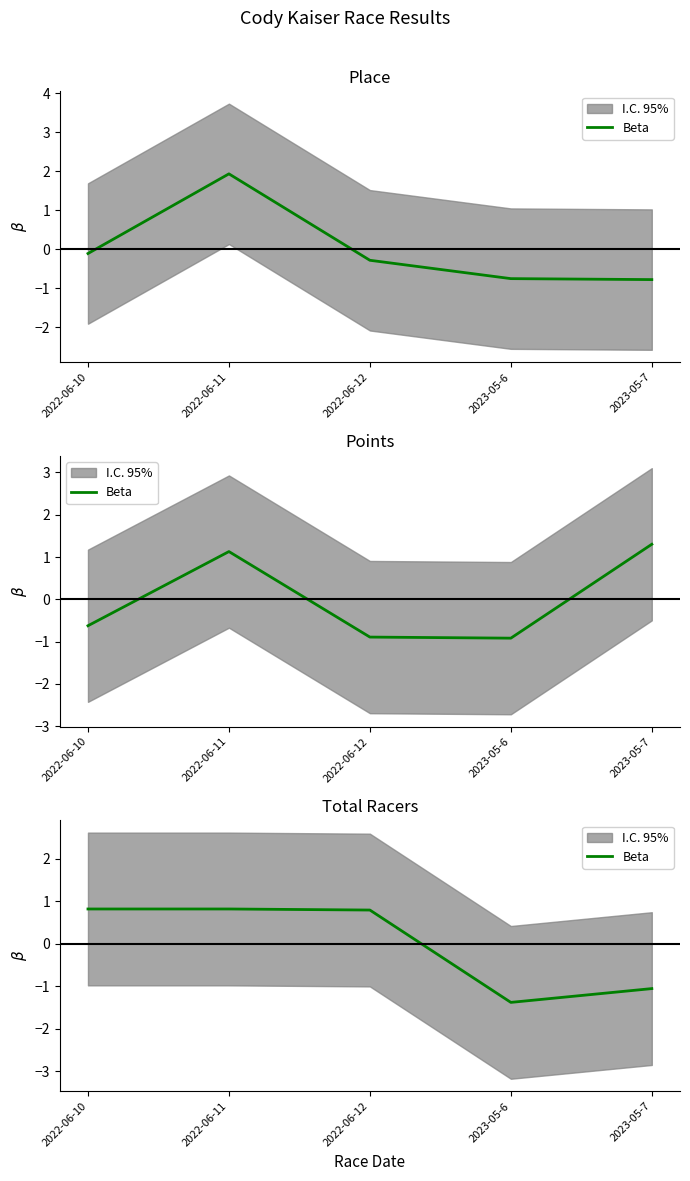

What is the difference between the values at 2022-06-10 and 2023-05-6?

2.2